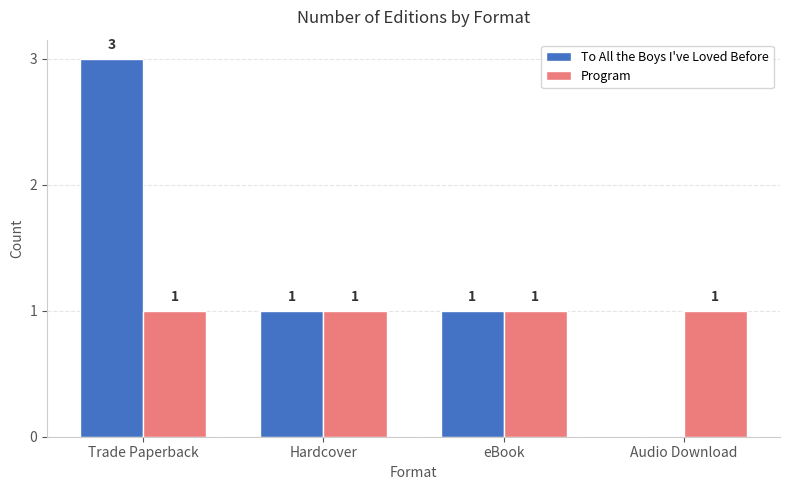

Which series has the largest total across all categories?

To All the Boys I've Loved Before